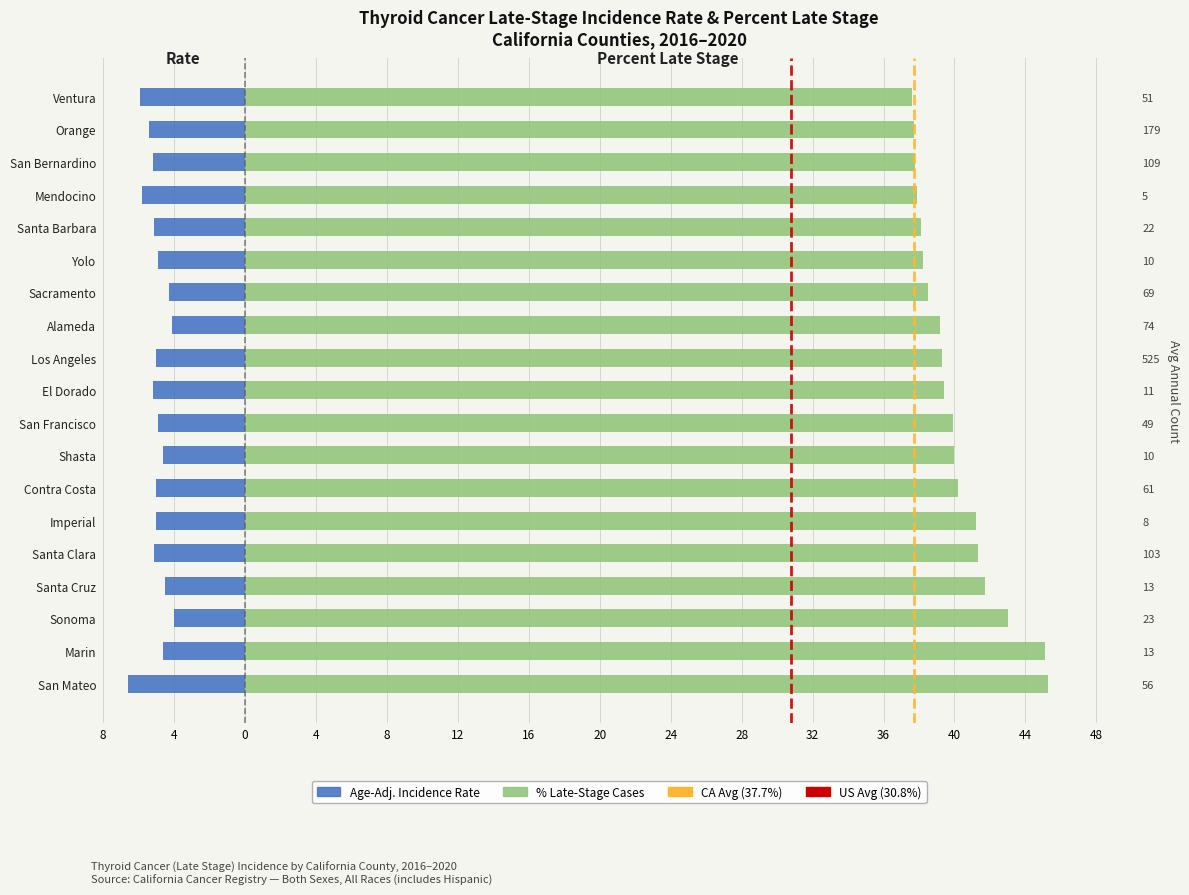

What is the sum of all percent_late values?

761.4